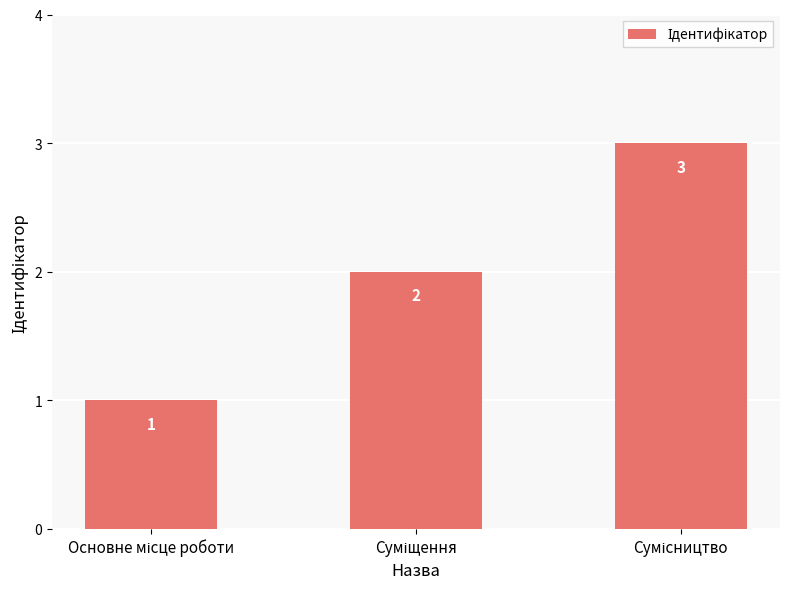

What is the sum of all values?

6